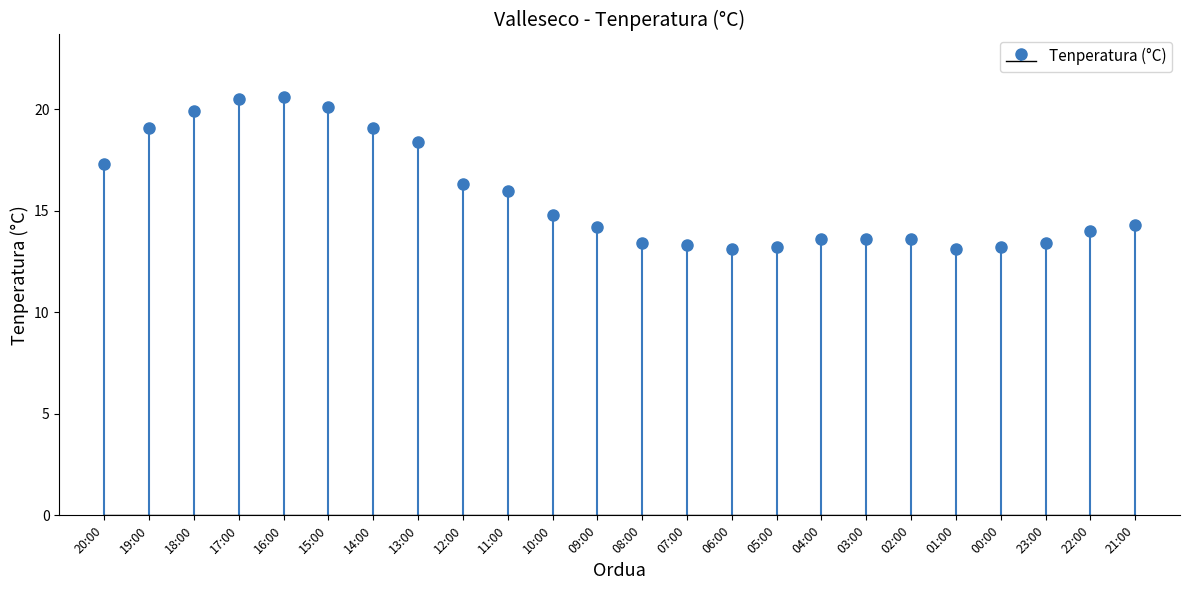

How many categories are shown in the chart?

24